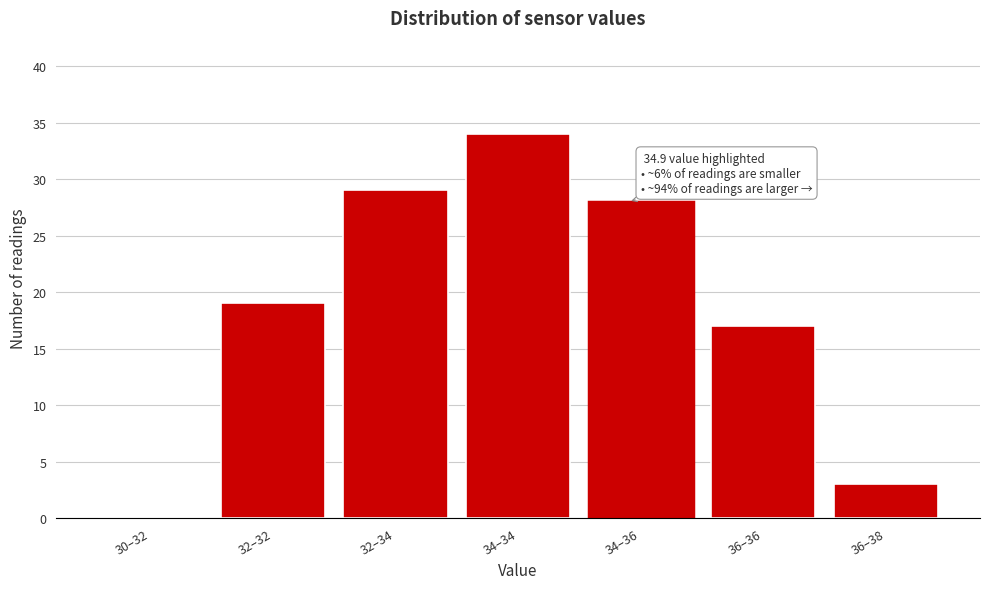

Reading left to right, what are all the values shown in this chart?

30–32=0	32–32=19	32–34=29	34–34=34	34–36=28	36–36=17	36–38=3